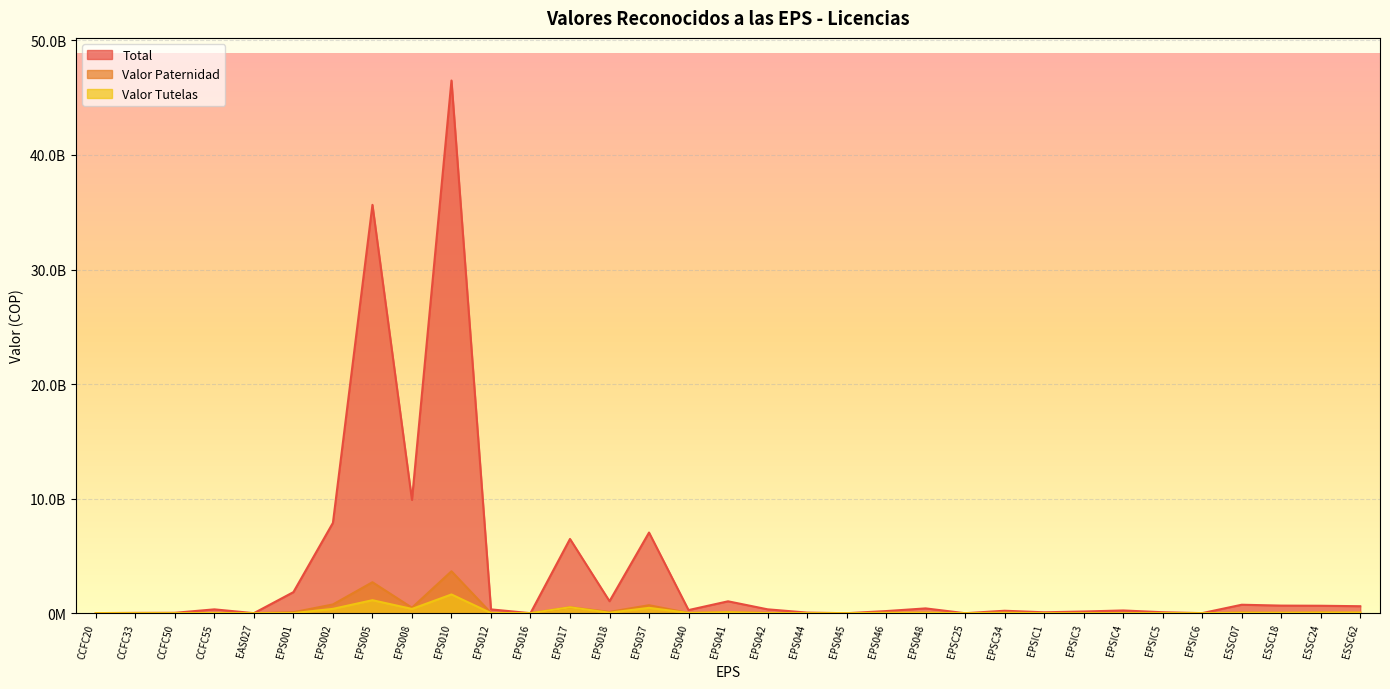

At which category is the sum across all series the highest?

EPS010